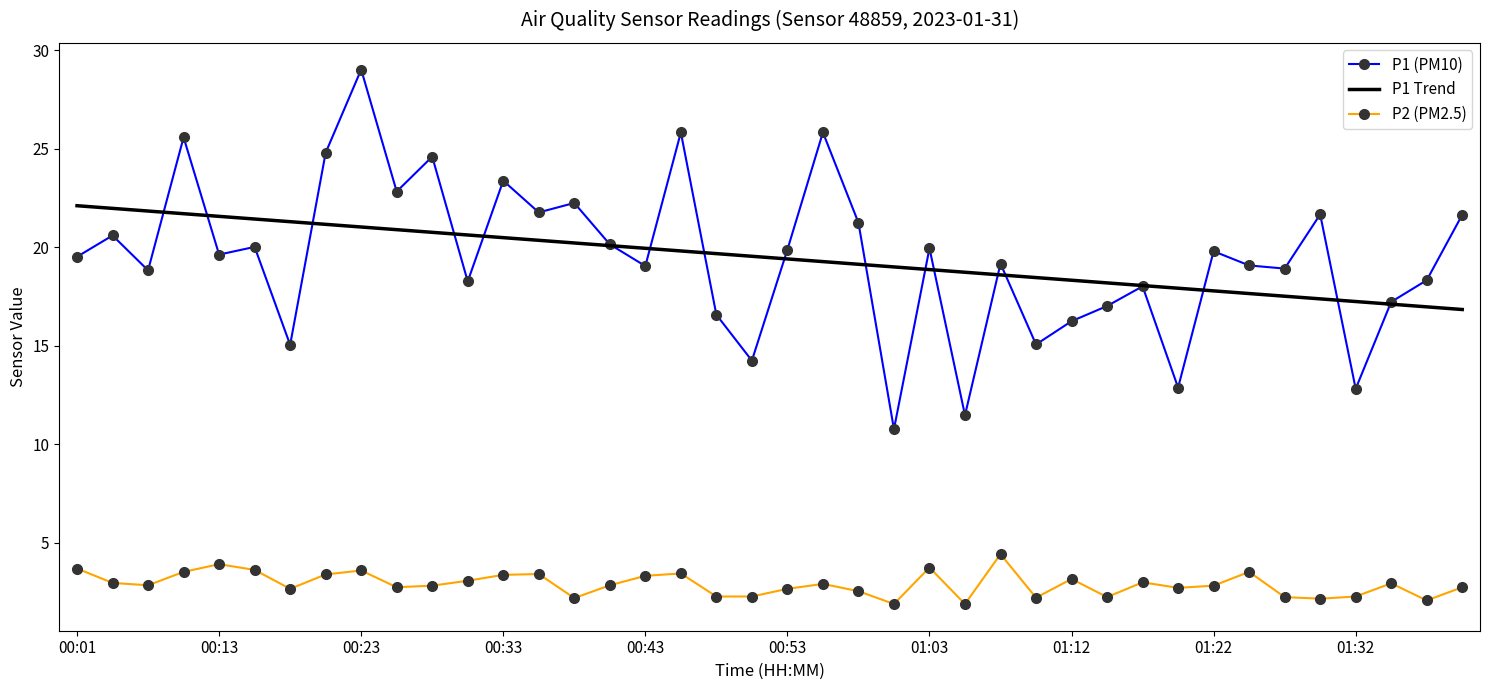

How many distinct data groups are displayed?

3